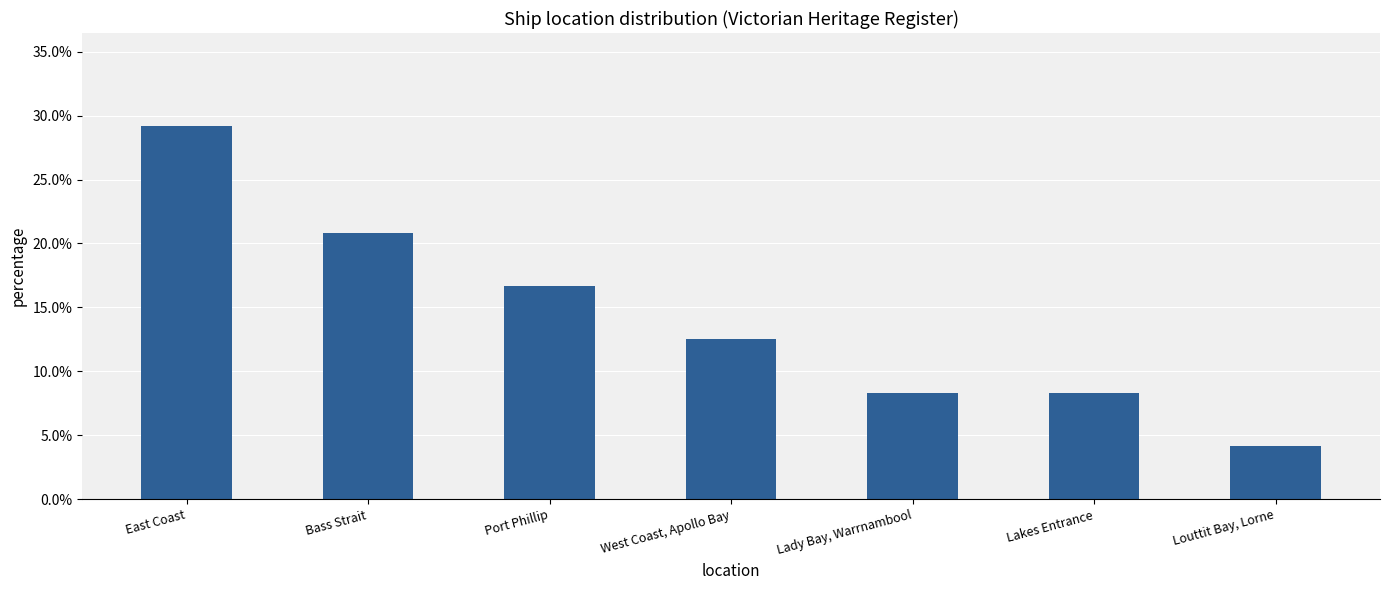

Which has a higher value, Louttit Bay, Lorne or East Coast?

East Coast